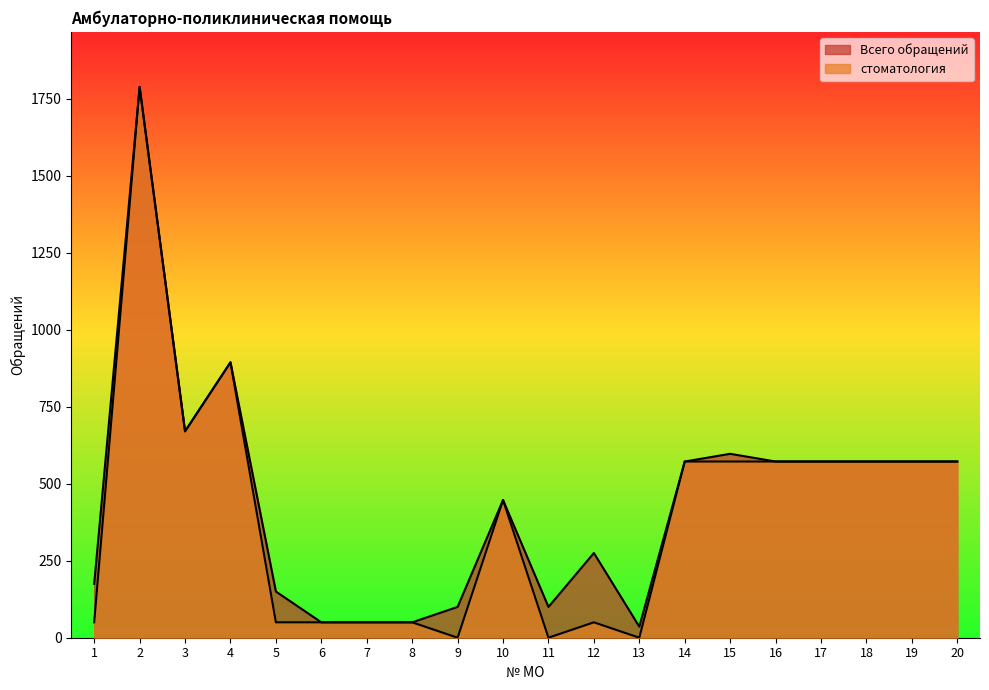

Which series has the largest total across all categories?

Всего обращений